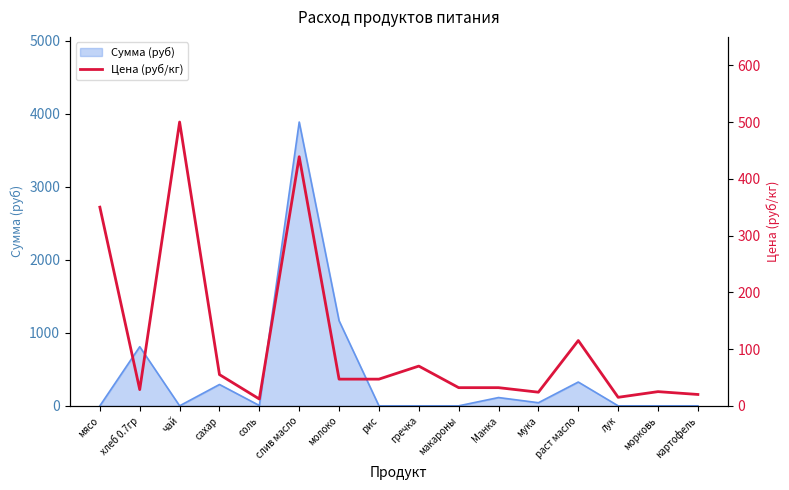

At which category does the chart reach its minimum across all series?

соль